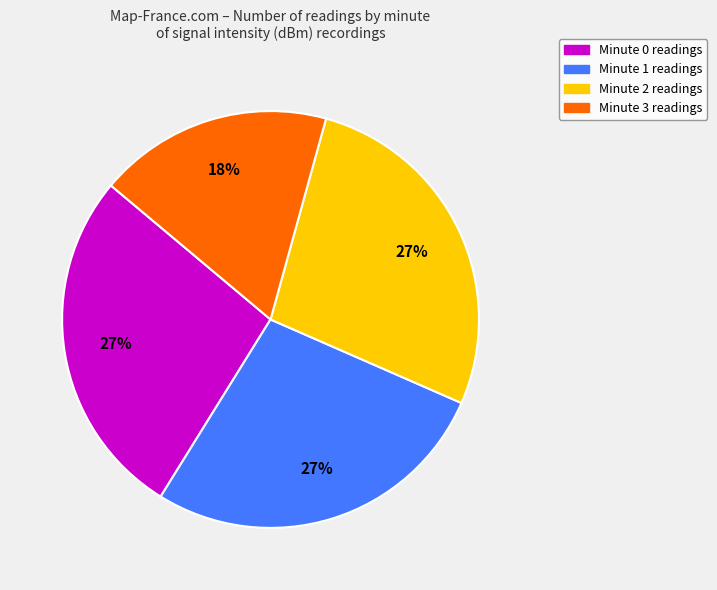

To the nearest percent, what is the average slice percentage?

25%